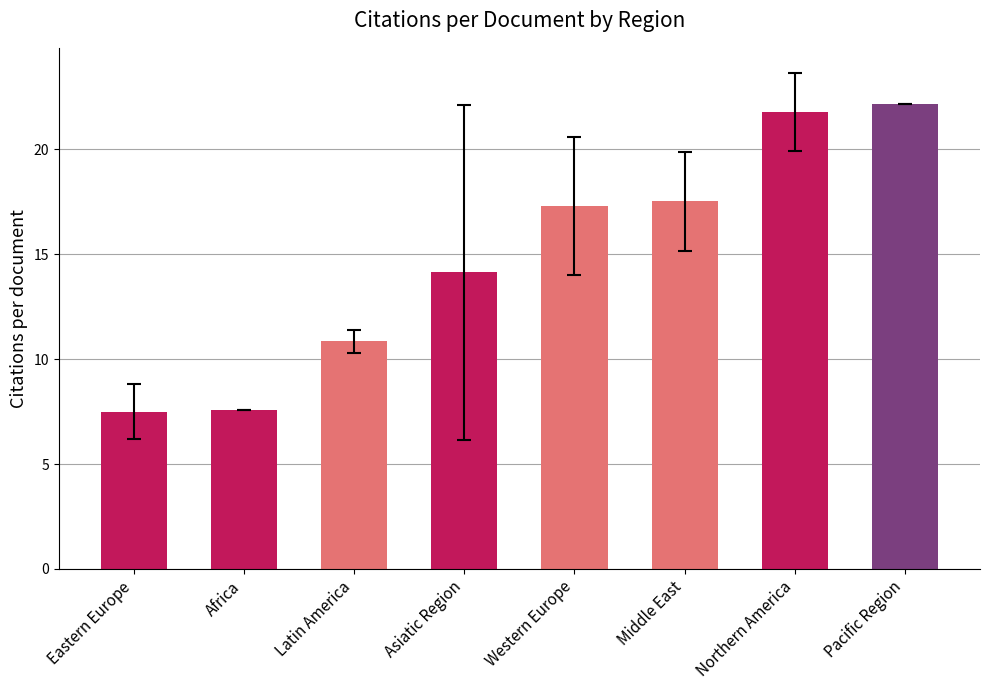

What is the smallest value displayed?

7.5